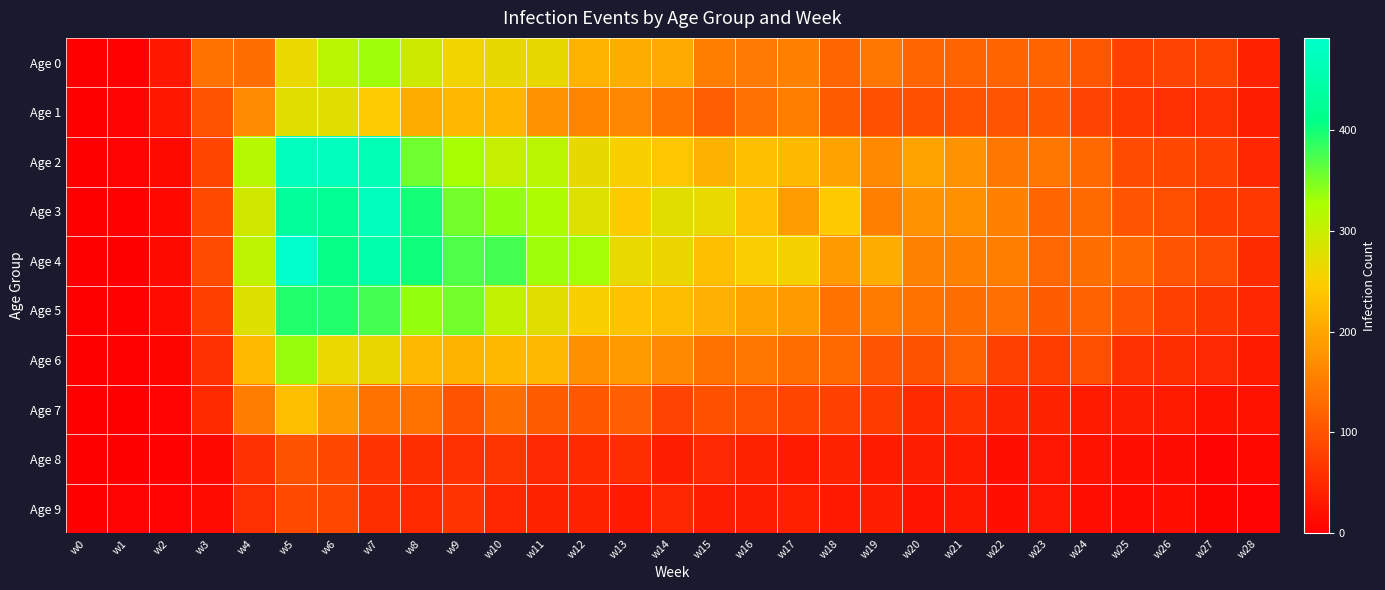

Reading right to left, list all the values displayed in this chart.

Age 0: w28=41	w27=83	w26=82	w25=78	w24=105	w23=121	w22=121	w21=121	w20=122	w19=144	w18=124	w17=156	w16=148	w15=152	w14=206	w13=209	w12=214	w11=266	w10=266	w9=258	w8=292	w7=332	w6=311	w5=265	w4=134	w3=138	w2=29	w1=2	w0=0
Age 1: w28=39	w27=59	w26=58	w25=68	w24=81	w23=107	w22=103	w21=100	w20=97	w19=95	w18=111	w17=153	w16=137	w15=116	w14=140	w13=163	w12=160	w11=176	w10=219	w9=221	w8=207	w7=246	w6=276	w5=273	w4=168	w3=100	w2=29	w1=6	w0=0
Age 2: w28=48	w27=78	w26=88	w25=92	w24=127	w23=144	w22=142	w21=177	w20=197	w19=167	w18=195	w17=224	w16=229	w15=213	w14=237	w13=251	w12=266	w11=312	w10=301	w9=328	w8=355	w7=464	w6=474	w5=475	w4=316	w3=84	w2=12	w1=4	w0=0
Age 3: w28=67	w27=74	w26=94	w25=103	w24=129	w23=123	w22=156	w21=175	w20=179	w19=154	w18=243	w17=189	w16=234	w15=267	w14=273	w13=243	w12=278	w11=324	w10=337	w9=352	w8=399	w7=474	w6=421	w5=432	w4=290	w3=90	w2=11	w1=3	w0=1
Age 4: w28=54	w27=93	w26=103	w25=127	w24=135	w23=126	w22=153	w21=156	w20=158	w19=209	w18=187	w17=255	w16=250	w15=231	w14=262	w13=267	w12=330	w11=332	w10=376	w9=372	w8=401	w7=453	w6=407	w5=491	w4=308	w3=91	w2=12	w1=0	w0=0
Age 5: w28=47	w27=65	w26=79	w25=103	w24=118	w23=112	w22=136	w21=134	w20=139	w19=150	w18=138	w17=187	w16=197	w15=212	w14=228	w13=234	w12=251	w11=276	w10=305	w9=353	w8=337	w7=375	w6=393	w5=393	w4=279	w3=77	w2=15	w1=2	w0=1
Age 6: w28=34	w27=49	w26=56	w25=57	w24=94	w23=74	w22=79	w21=117	w20=99	w19=102	w18=127	w17=132	w16=144	w15=138	w14=165	w13=186	w12=175	w11=222	w10=225	w9=216	w8=223	w7=264	w6=265	w5=336	w4=226	w3=59	w2=7	w1=2	w0=0
Age 7: w28=23	w27=23	w26=33	w25=37	w24=34	w23=43	w22=46	w21=62	w20=53	w19=71	w18=79	w17=84	w16=94	w15=98	w14=81	w13=115	w12=107	w11=112	w10=133	w9=100	w8=138	w7=138	w6=184	w5=230	w4=151	w3=50	w2=6	w1=1	w0=0
Age 8: w28=11	w27=6	w26=16	w25=20	w24=24	w23=27	w22=20	w21=33	w20=39	w19=34	w18=42	w17=33	w16=42	w15=49	w14=39	w13=56	w12=52	w11=49	w10=65	w9=60	w8=56	w7=64	w6=89	w5=99	w4=60	w3=11	w2=3	w1=0	w0=0
Age 9: w28=5	w27=7	w26=20	w25=15	w24=18	w23=27	w22=21	w21=30	w20=25	w19=39	w18=31	w17=40	w16=35	w15=35	w14=48	w13=33	w12=43	w11=44	w10=48	w9=64	w8=50	w7=56	w6=86	w5=90	w4=58	w3=14	w2=4	w1=4	w0=0